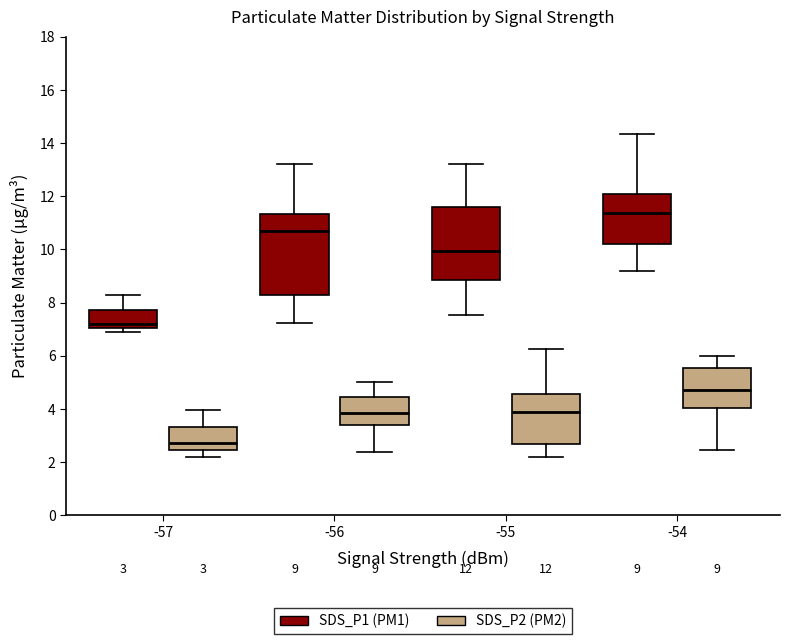

Comparing the boxes themselves (not the whiskers), which one is the tallest?

-56 (SDS_P1 (PM1))